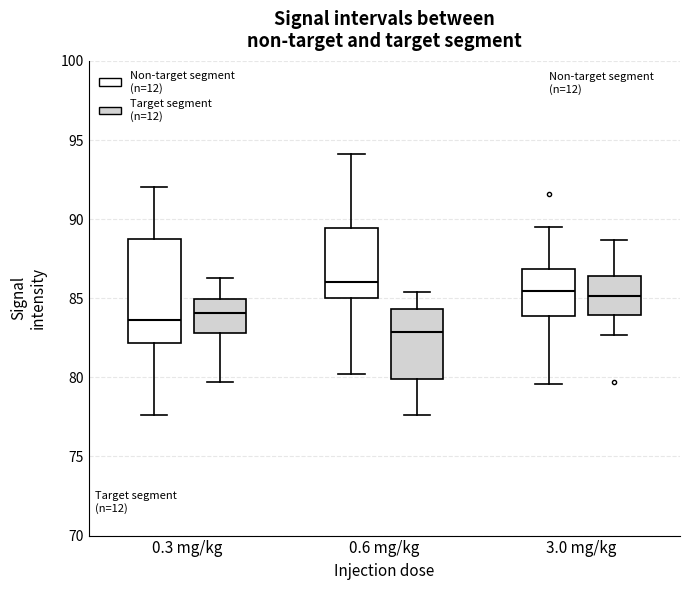

Reading left to right, transcribe this box plot: for each box, give where its median line is, the range the box spans, and where its two whiskers end, as read against the y-axis. The values are not printed on the chart, so give them approximately, as read against the axis.

0.3 mg/kg (Non-target segment (n=12)): median 83.5, box 82.0 to 88.5, whiskers 77.5 to 92.0
0.3 mg/kg (Target segment (n=12)): median 84.0, box 83.0 to 85.0, whiskers 79.5 to 86.5
0.6 mg/kg (Non-target segment (n=12)): median 86.0, box 85.0 to 89.5, whiskers 80.0 to 94.0
0.6 mg/kg (Target segment (n=12)): median 83.0, box 80.0 to 84.5, whiskers 77.5 to 85.5
3.0 mg/kg (Non-target segment (n=12)): median 85.5, box 84.0 to 87.0, whiskers 79.5 to 89.5
3.0 mg/kg (Target segment (n=12)): median 85.0, box 84.0 to 86.5, whiskers 82.5 to 88.5